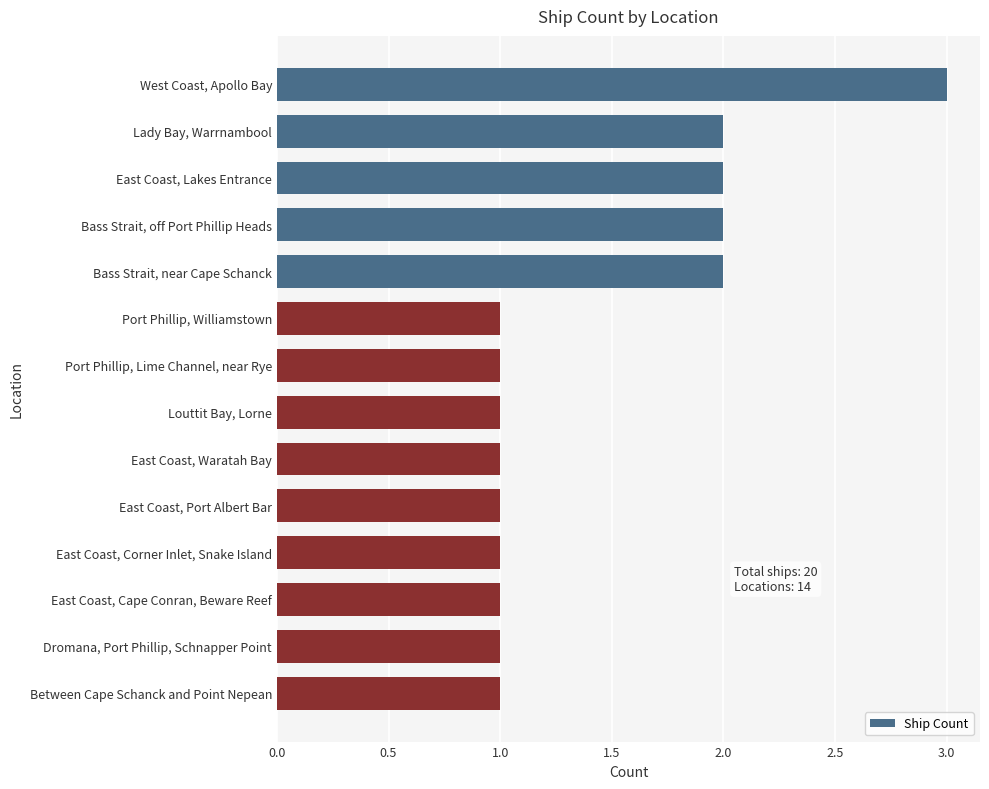

What is the difference between the maximum and minimum values?

2